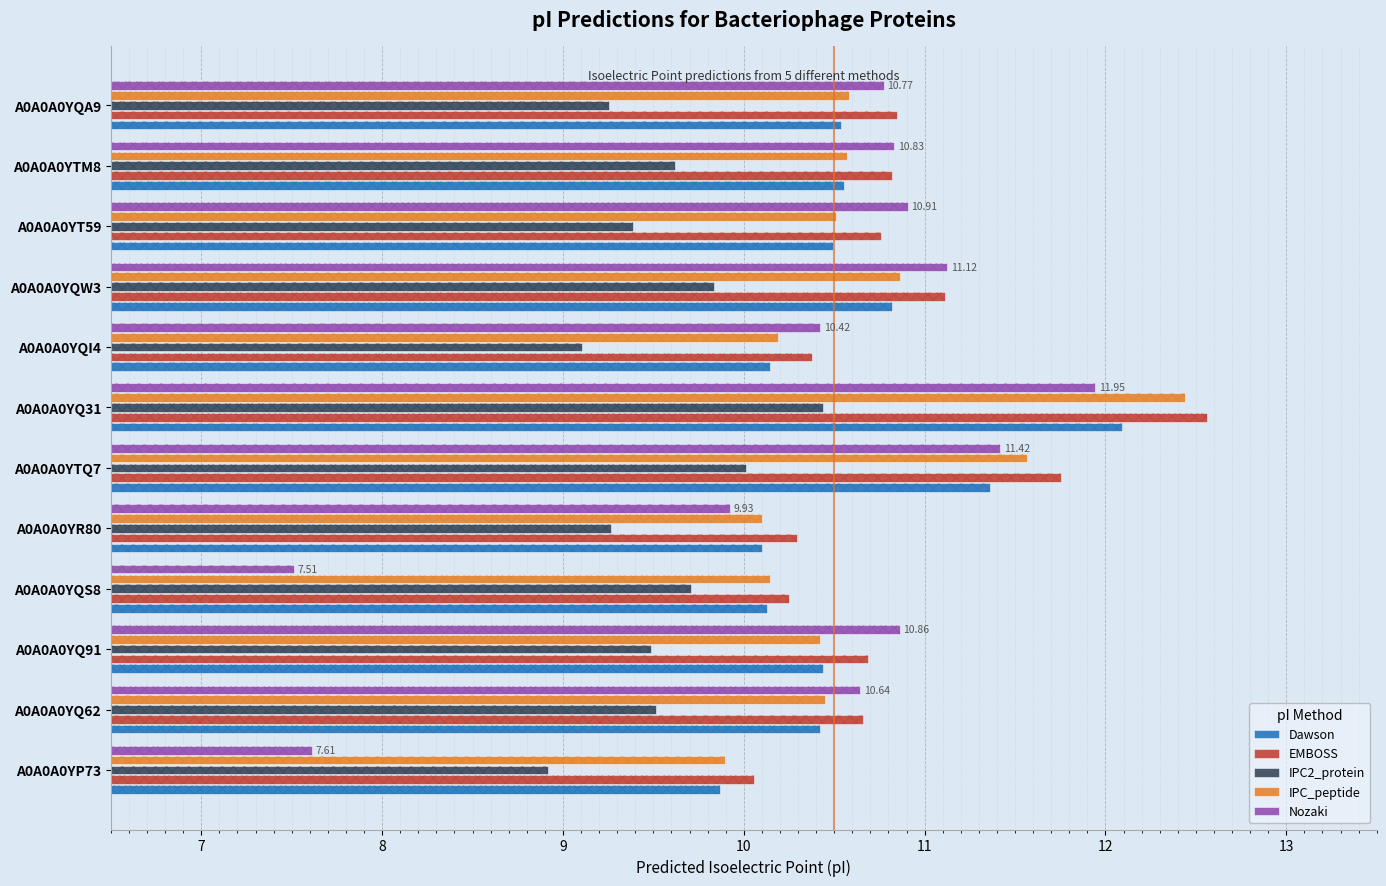

How many distinct data groups are displayed?

5